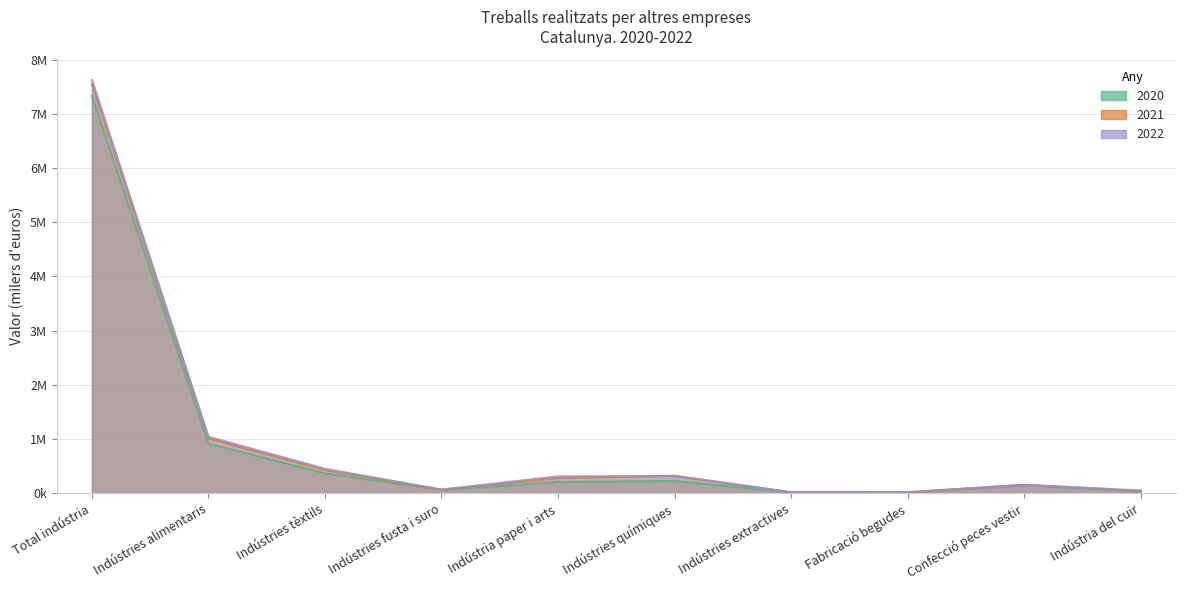

How many intersections are there between 2022 and 2021?

4